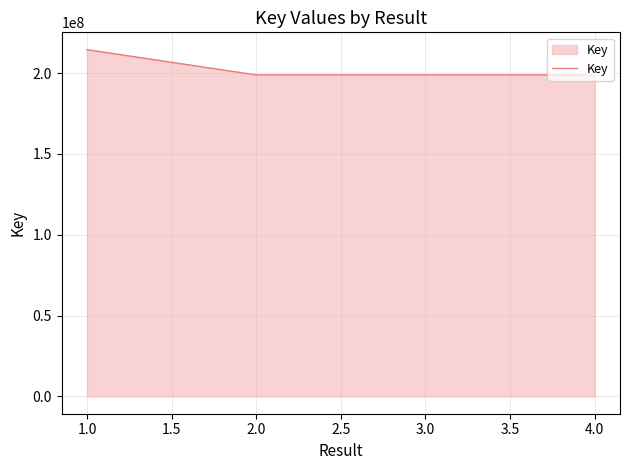

How many values are below 198823209?

2